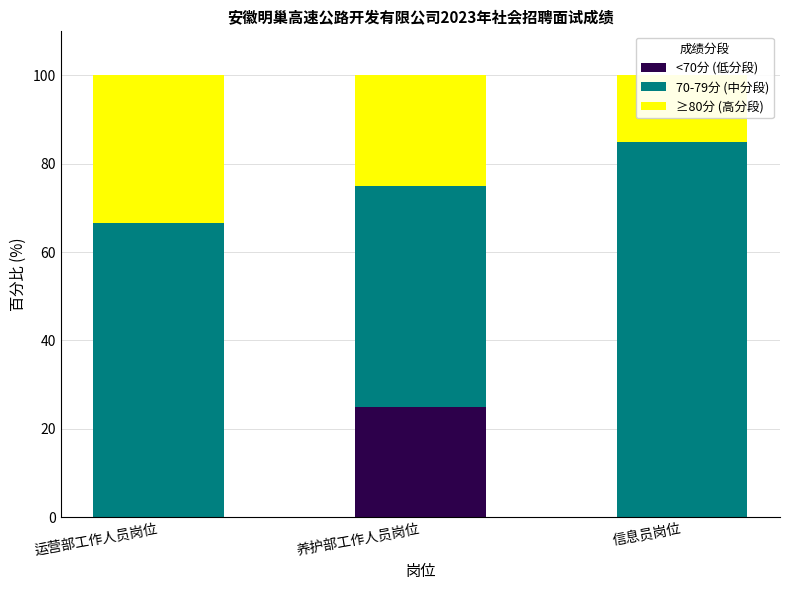

What is the sum of the <70分 (低分段) values at 养护部工作人员岗位 and 运营部工作人员岗位?

25.0